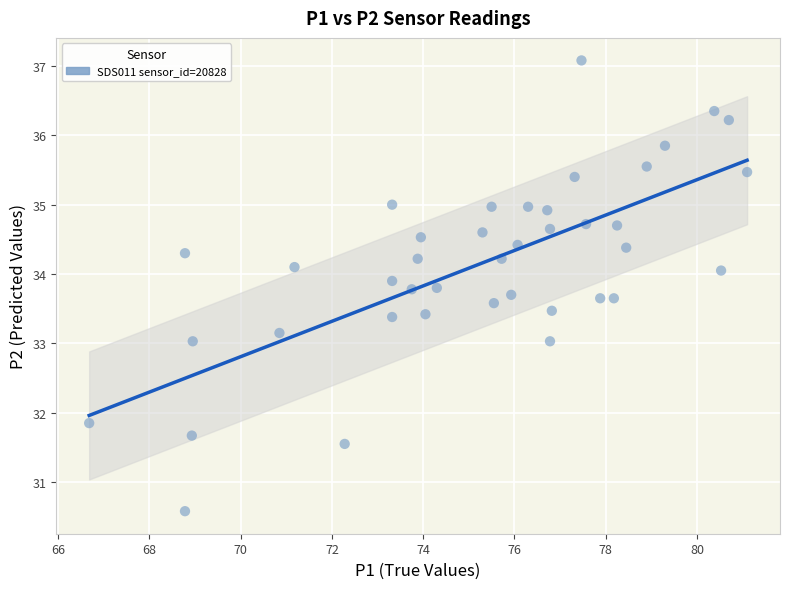

What is the range of X values (max minus min)?

14.4